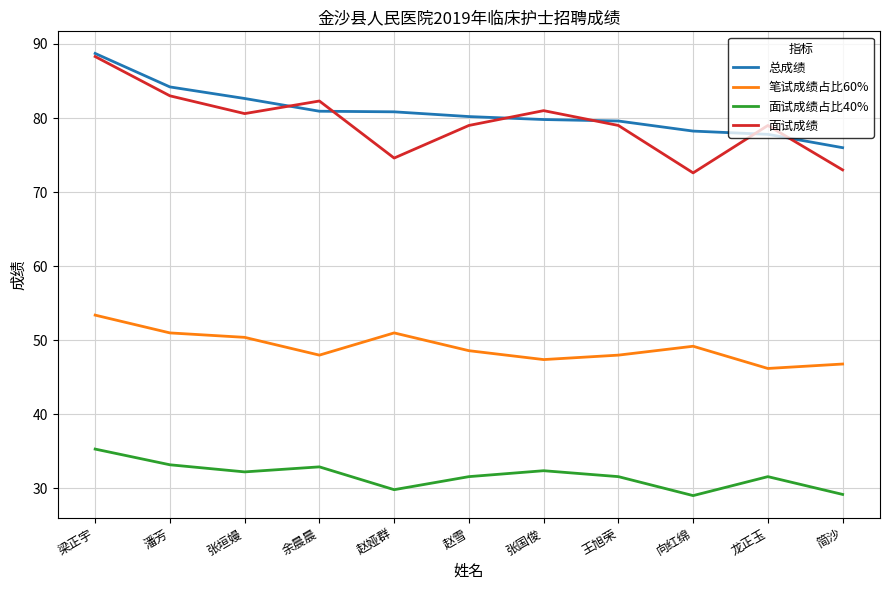

What is the spread (max minus min) of values at 余晨晨?

49.4